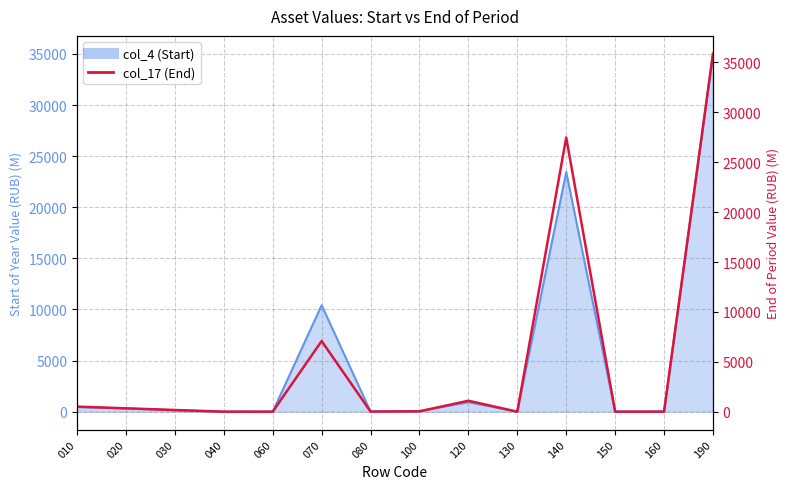

How many positive values are there?

12